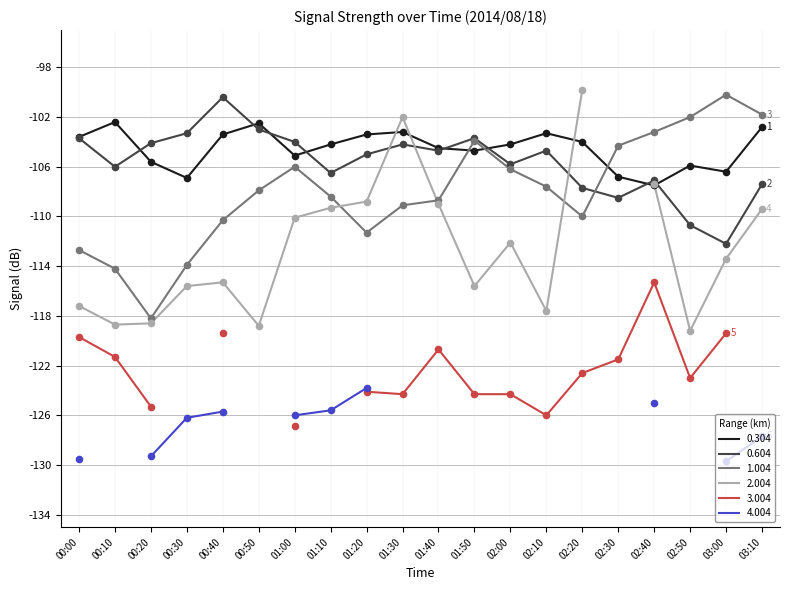

True or false: 1.004 has a value of -60.6 at 00:20.

False